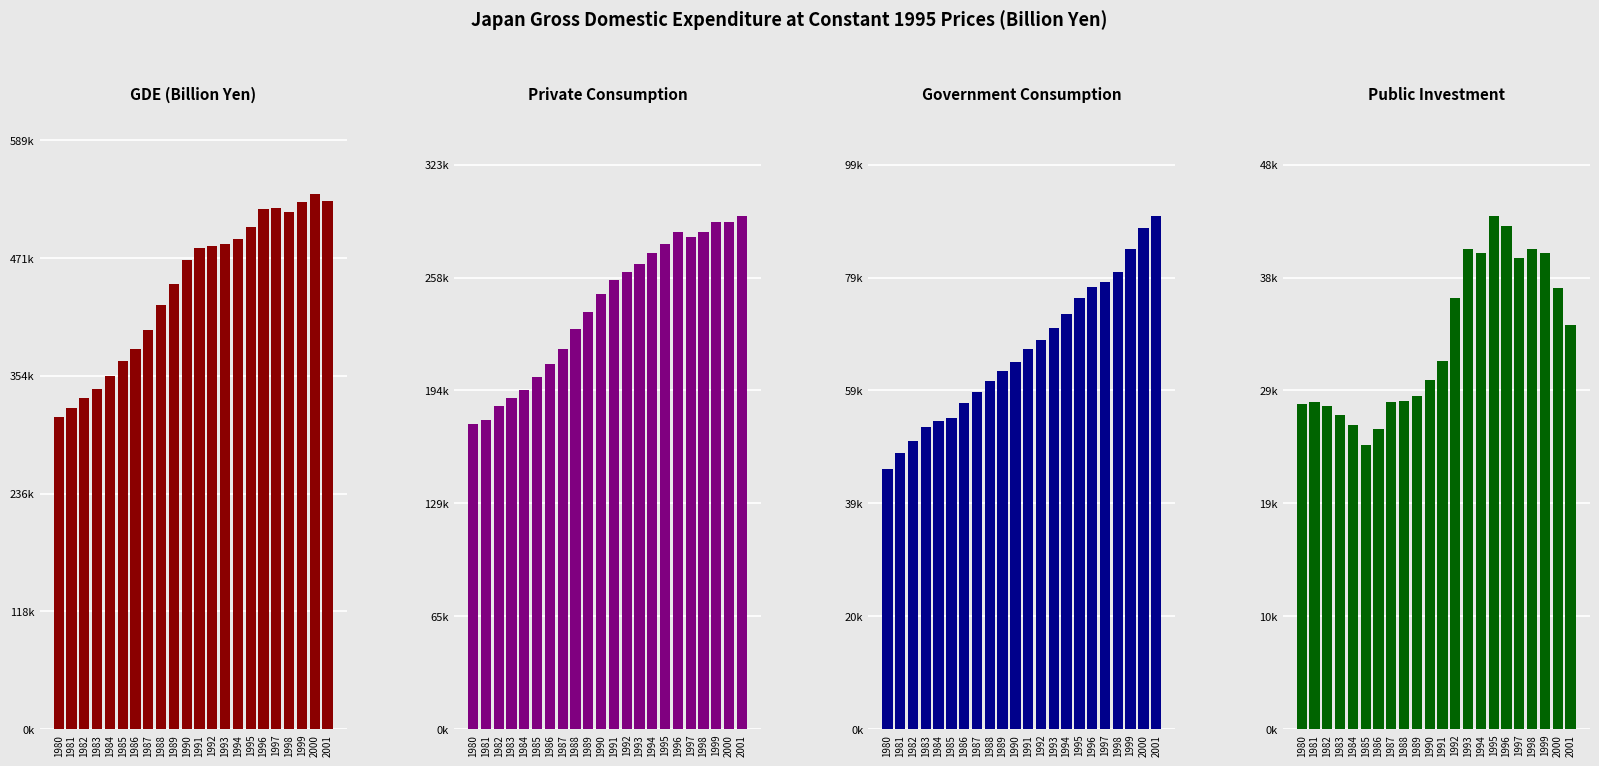

Where does the GDE series first go above 481660?

1991